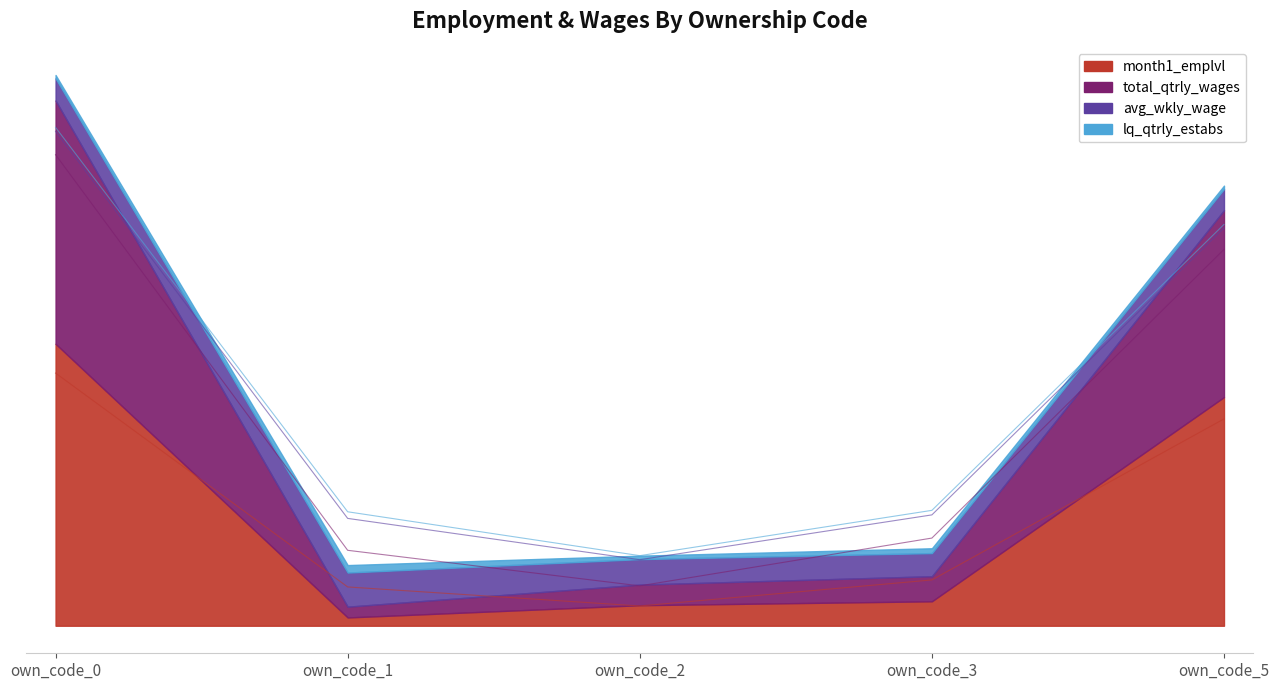

What is the value of the month1_emplvl point at the 1st from the left?

37264.8